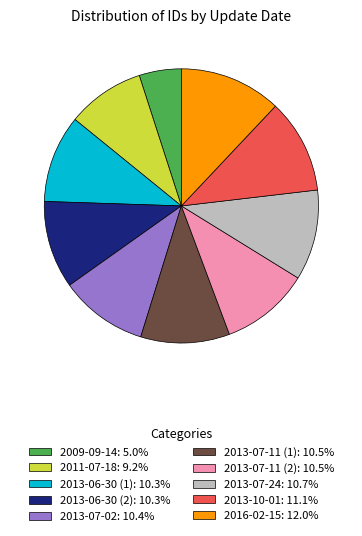

What is the ratio of the value at 2013-07-11 (1): 10.5% to the value at 2016-02-15: 12.0%?

0.9